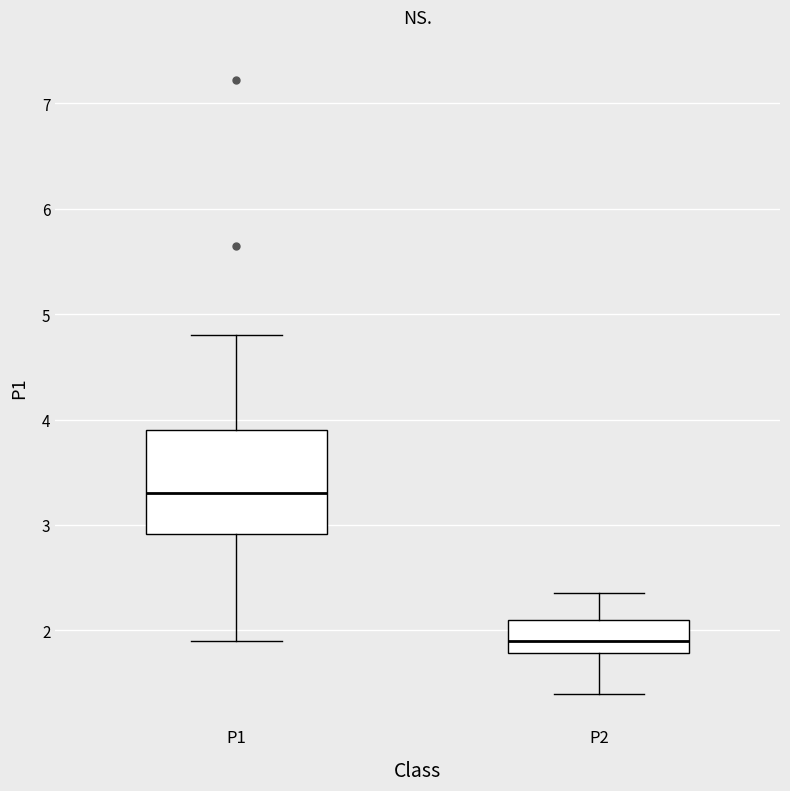

Which box has the highest median line?

P1